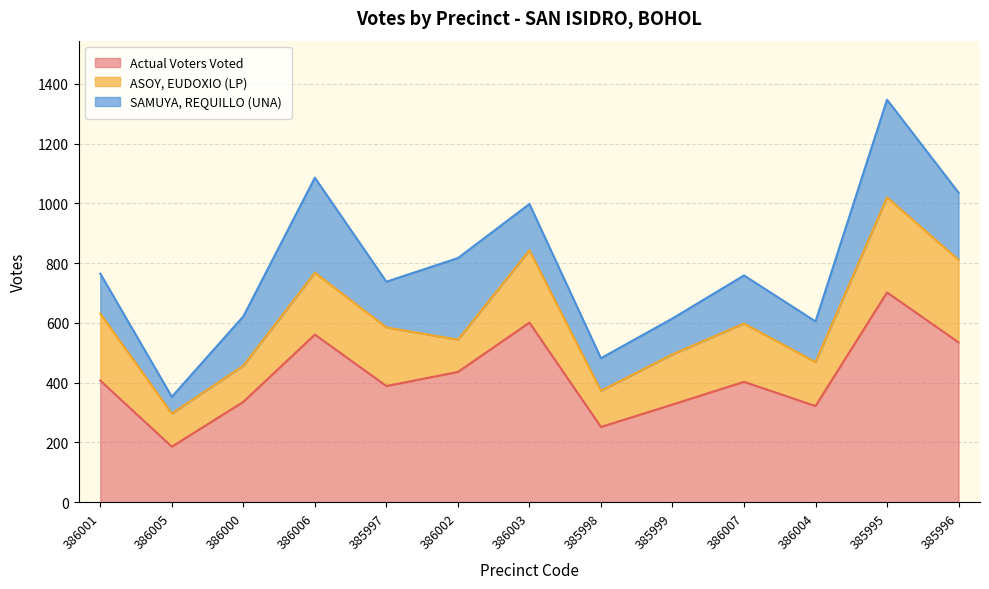

What is the label of the 10th point from the right?

386006